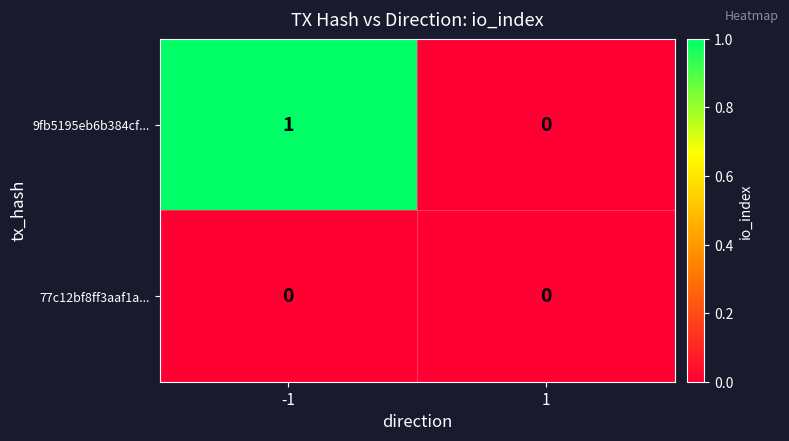

List the labels in order of 9fb5195eb6b384cf... value, smallest first.

1, -1